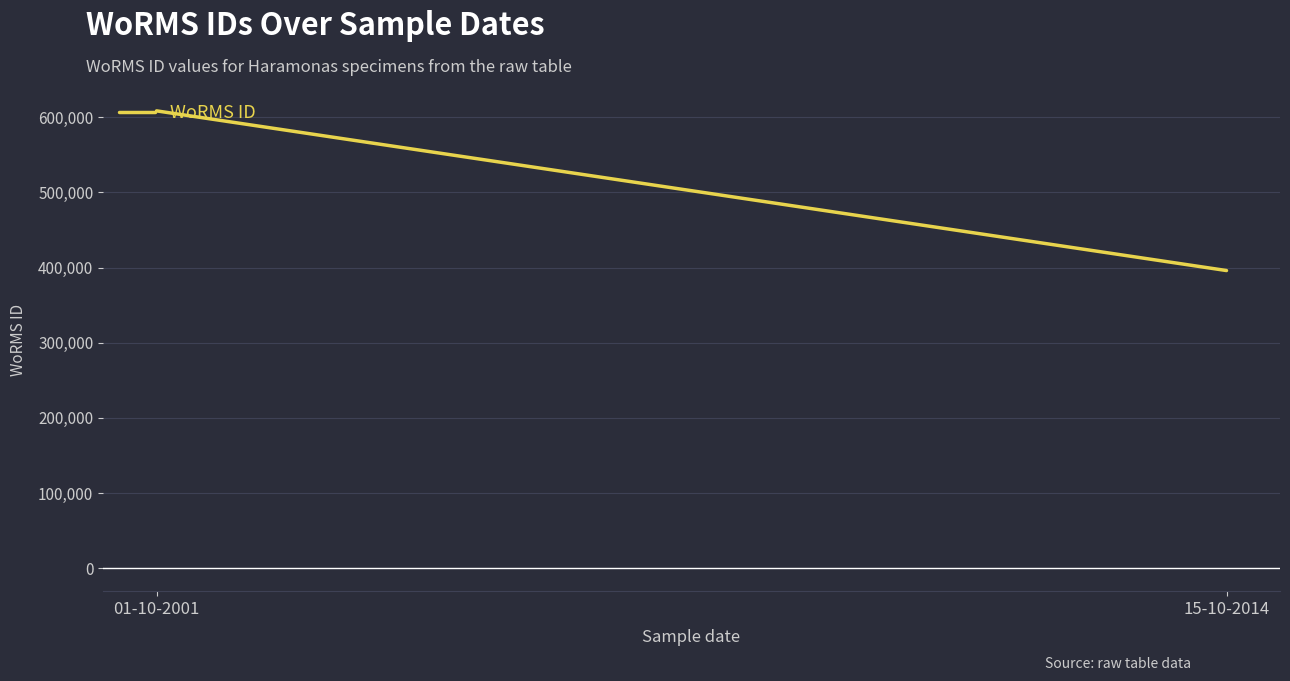

How many series are shown in this chart?

1